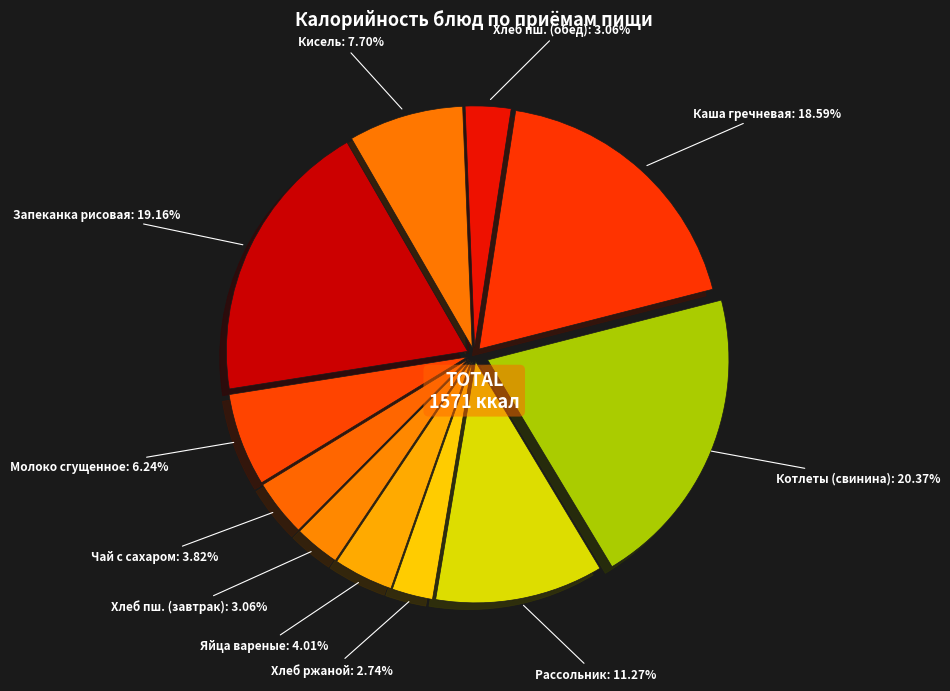

How many segments does this pie chart have?

11